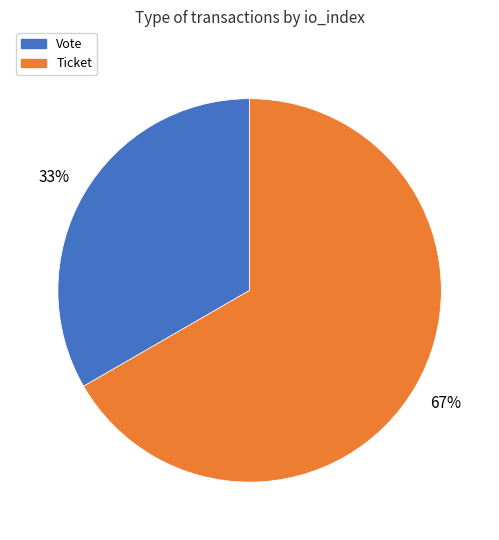

Do Ticket and Vote together represent more than half of the pie?

Yes